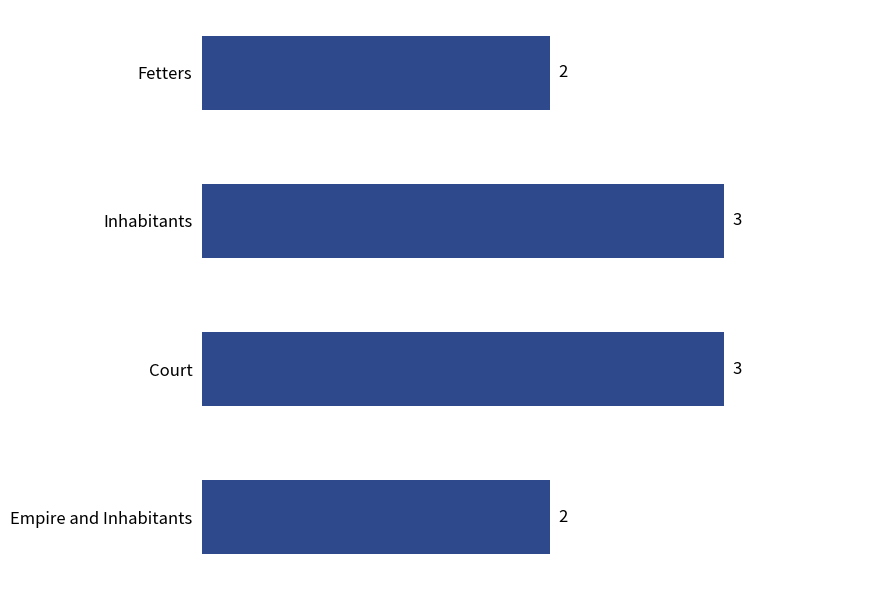

How many bars are there in total?

4